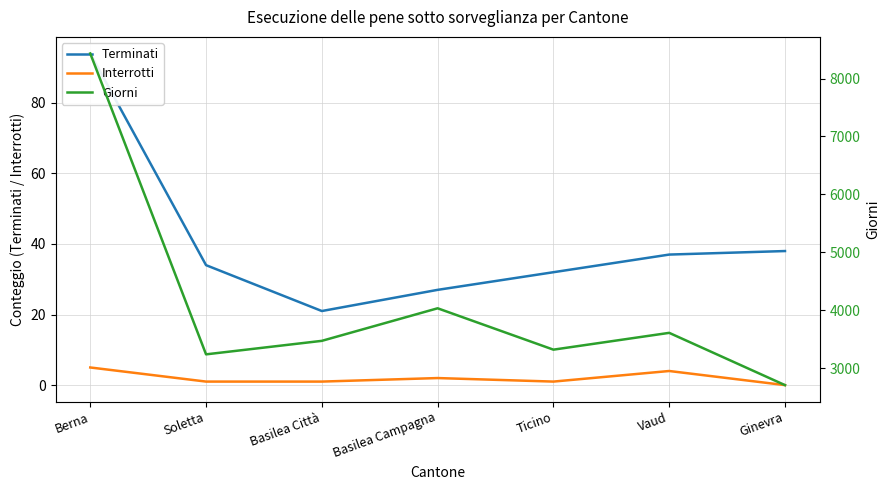

Count the number of categories in the chart.

7